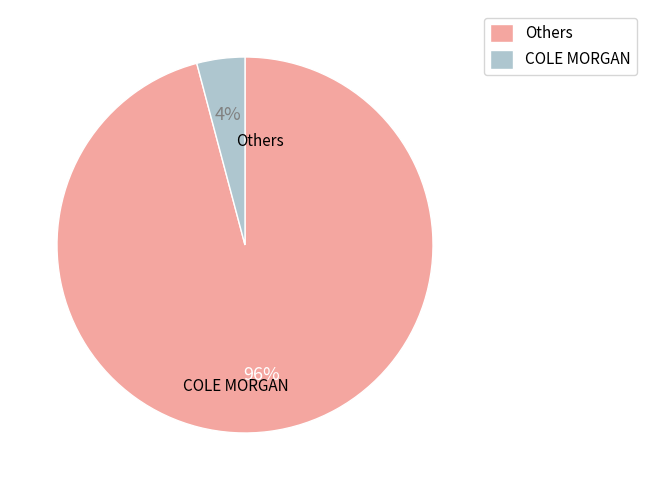

How many segments does this pie chart have?

2